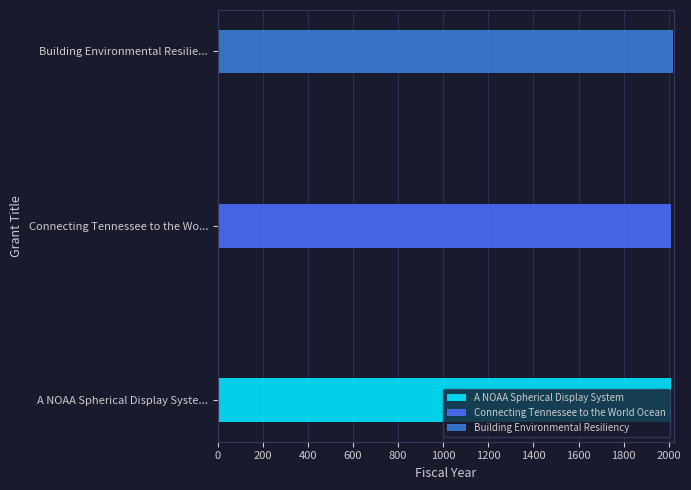

Which has a higher value, A NOAA Spherical Display System or Connecting Tennessee to the World Ocean?

Connecting Tennessee to the World Ocean